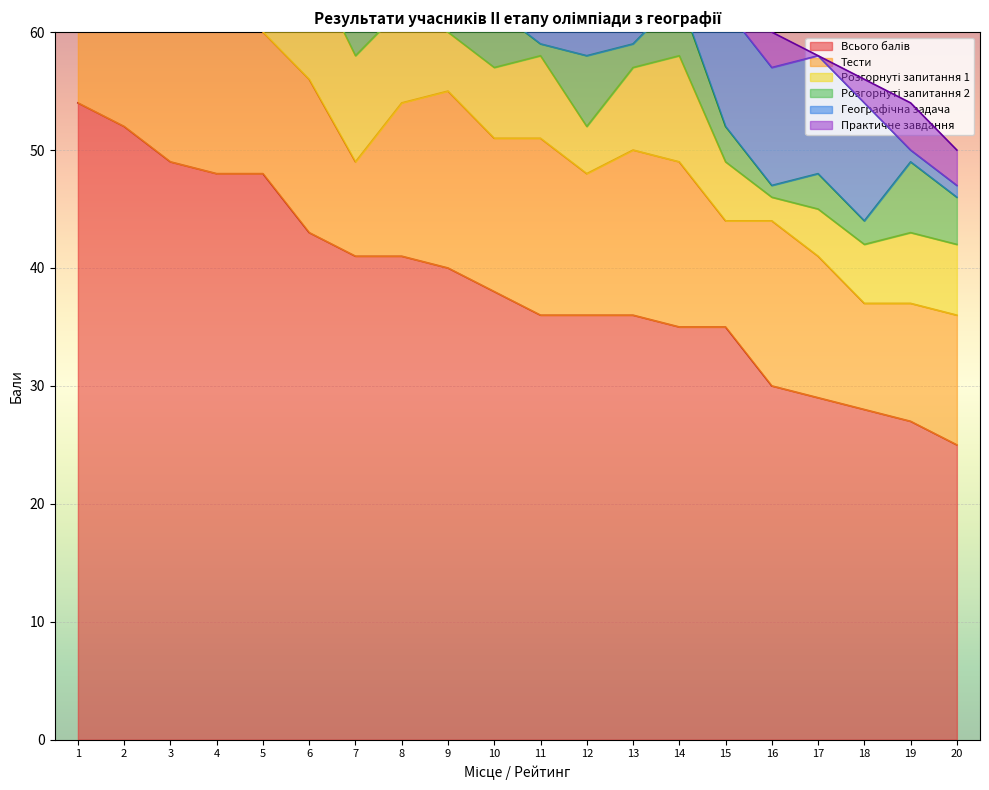

What is the greatest value displayed?

54